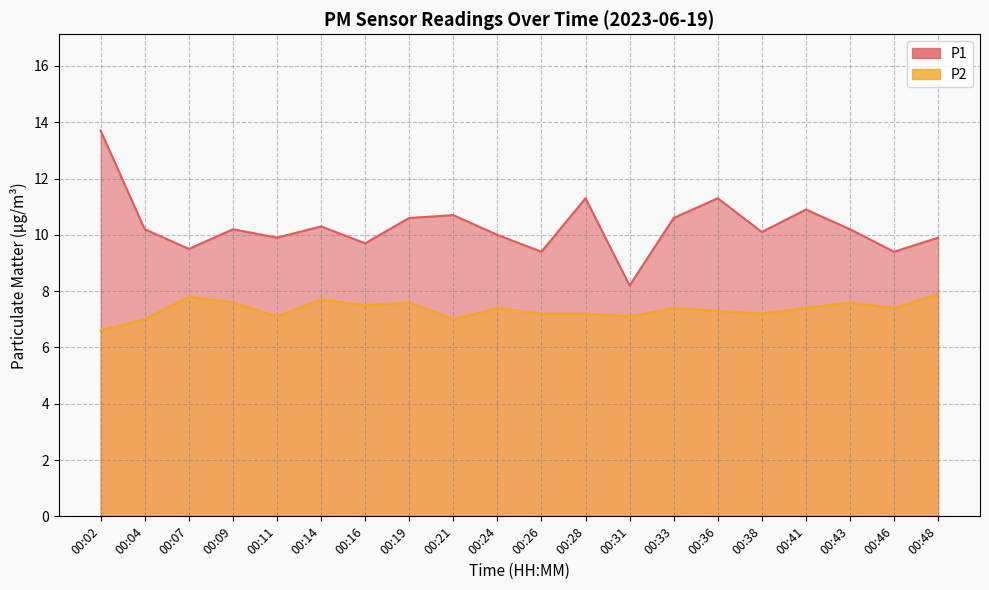

How many values in the P1 series are below 10?

7